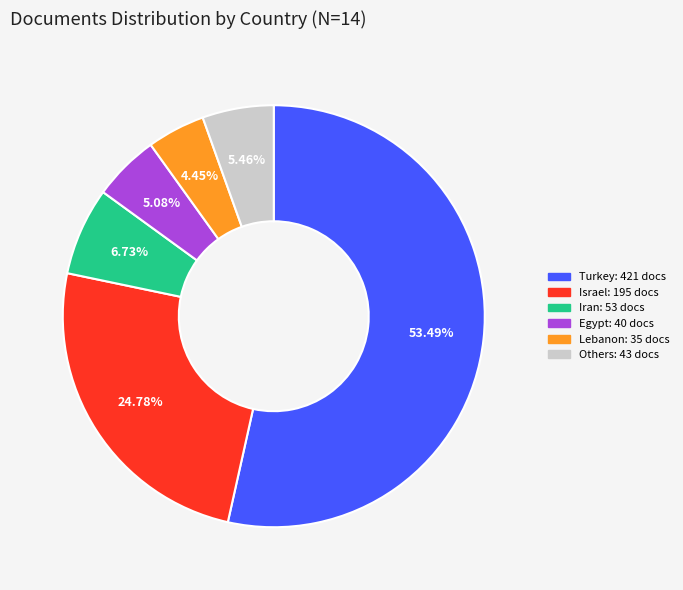

Is there any slice that represents more than half of the pie?

Yes